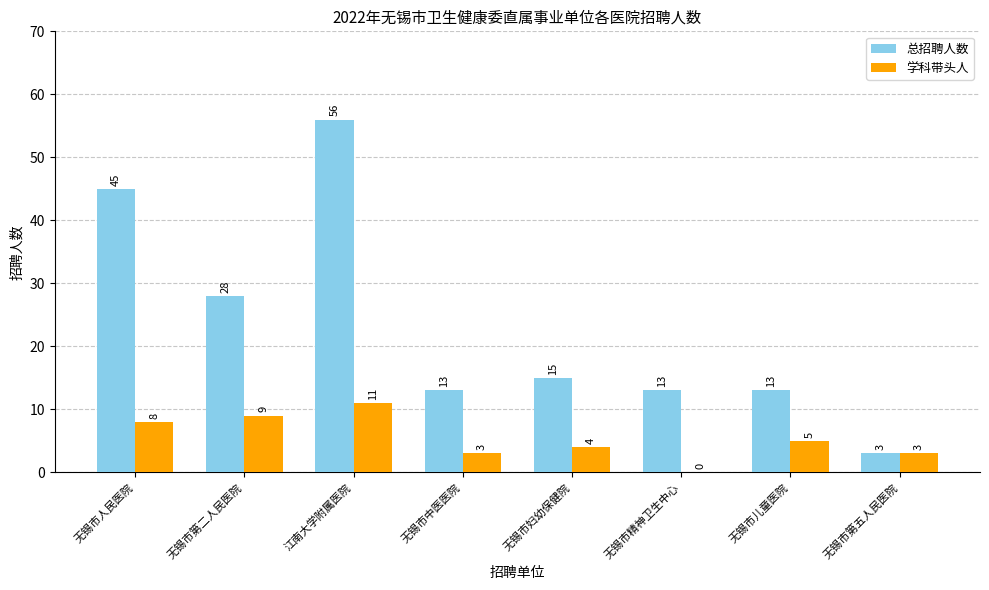

Which series has the largest total across all categories?

总招聘人数